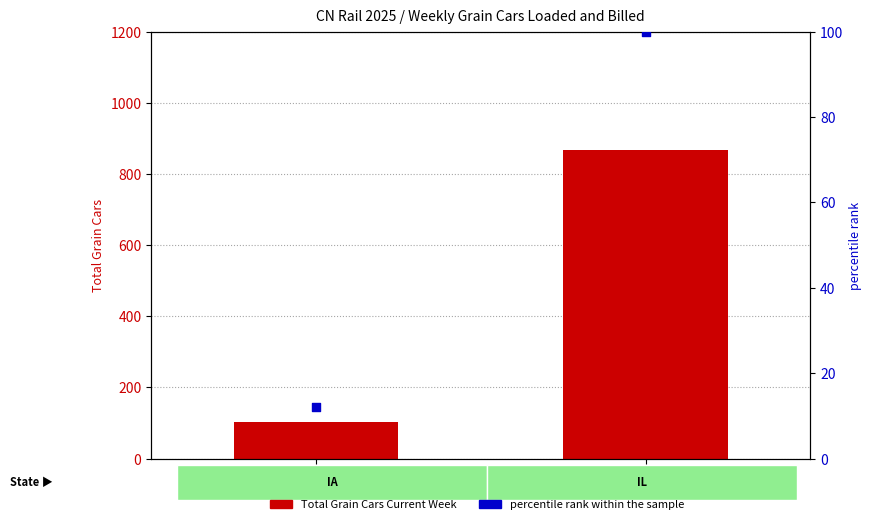

Which series has the largest total across all categories?

Total Grain Cars Current Week